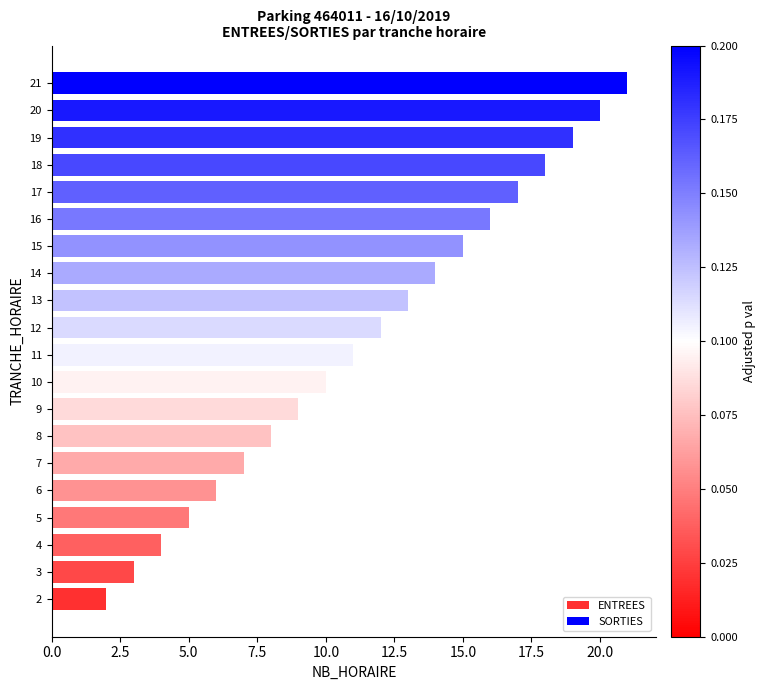

Which category has the highest value across all series?

21